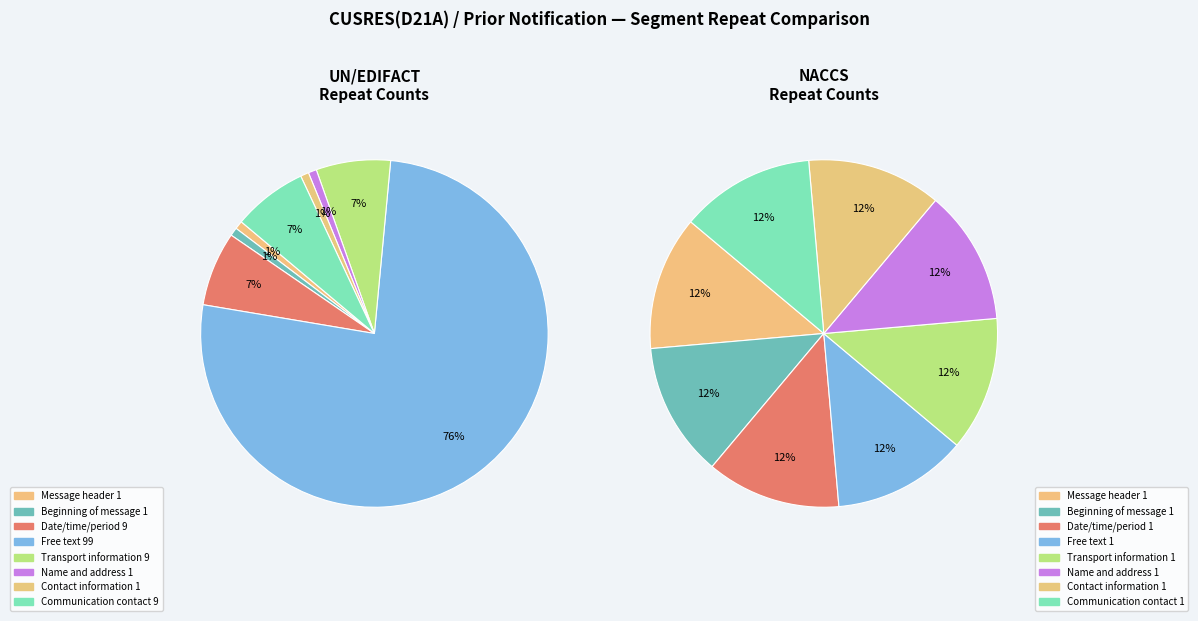

Rank the categories by value from lowest to highest.

Message header, Beginning of message, Name and address, Contact information, Date/time/period, Transport information, Communication contact, Free text